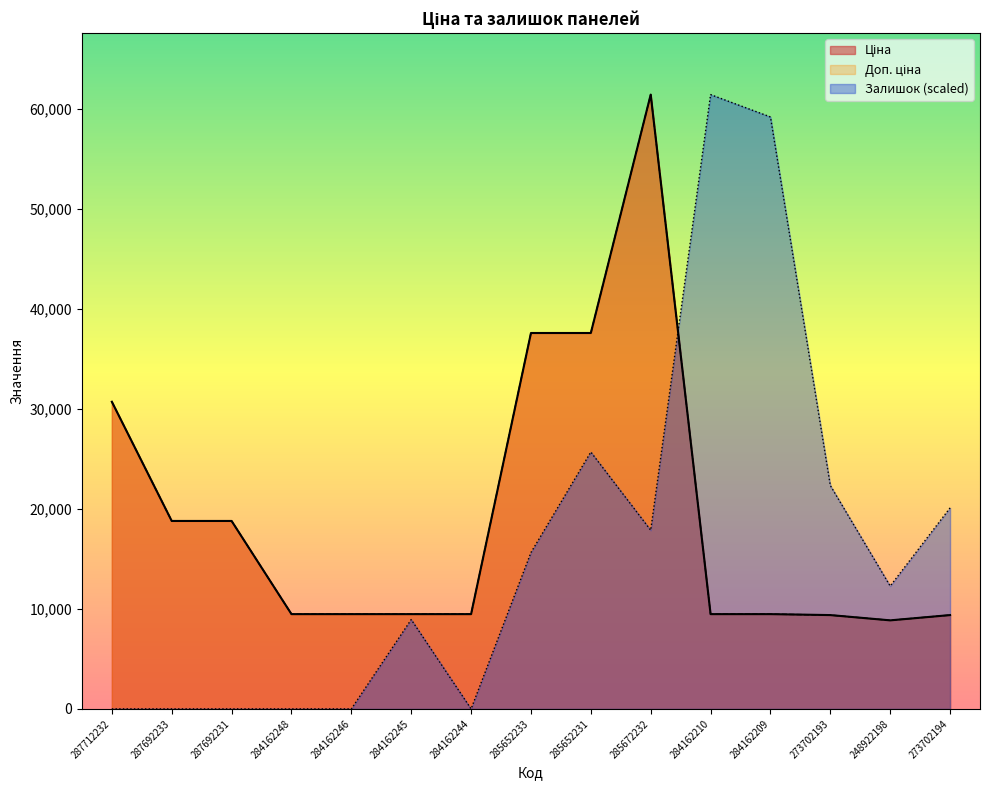

At which category is the sum across all series the highest?

285672232